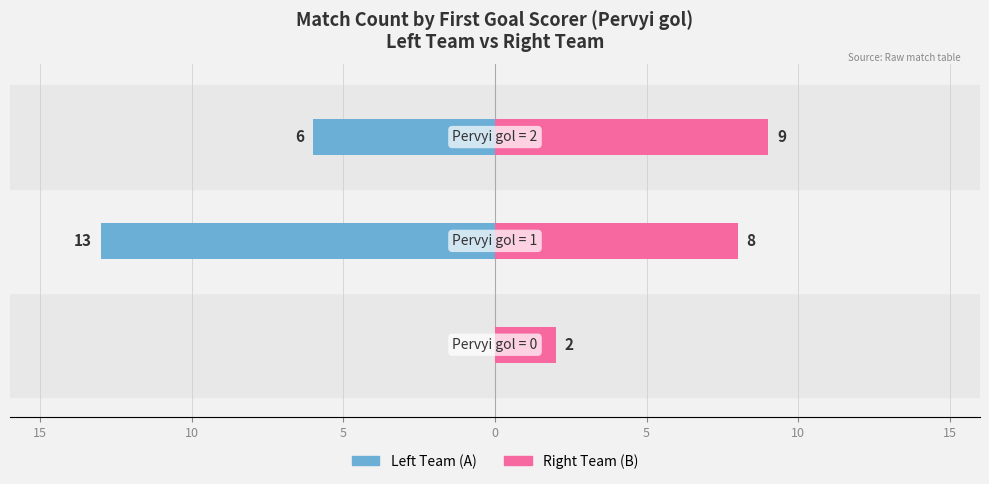

How many Left Team (A) values are between -13 and 0?

3